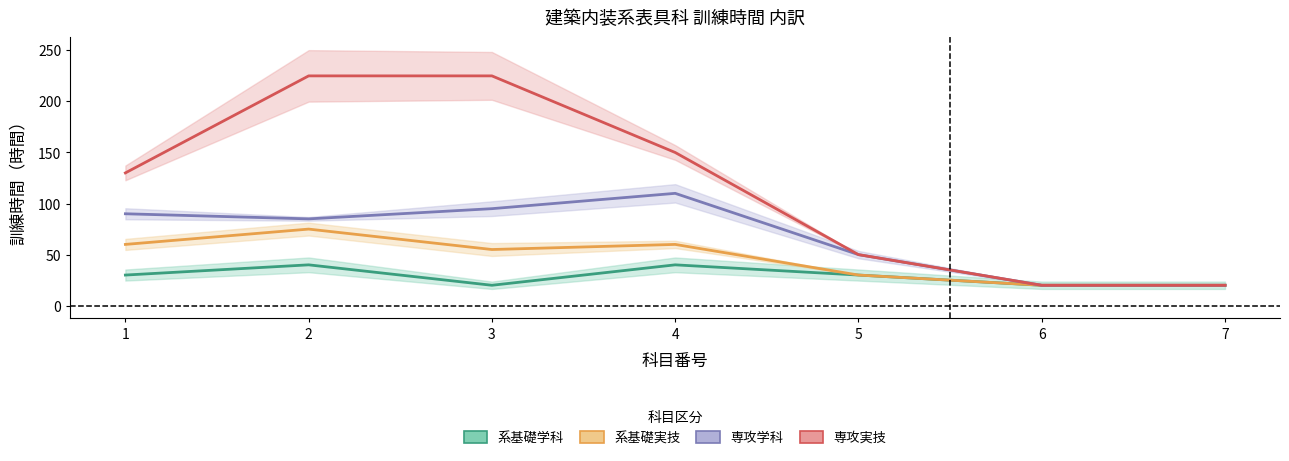

What is the sum of the 系基礎実技 values at 6 and 1?

80